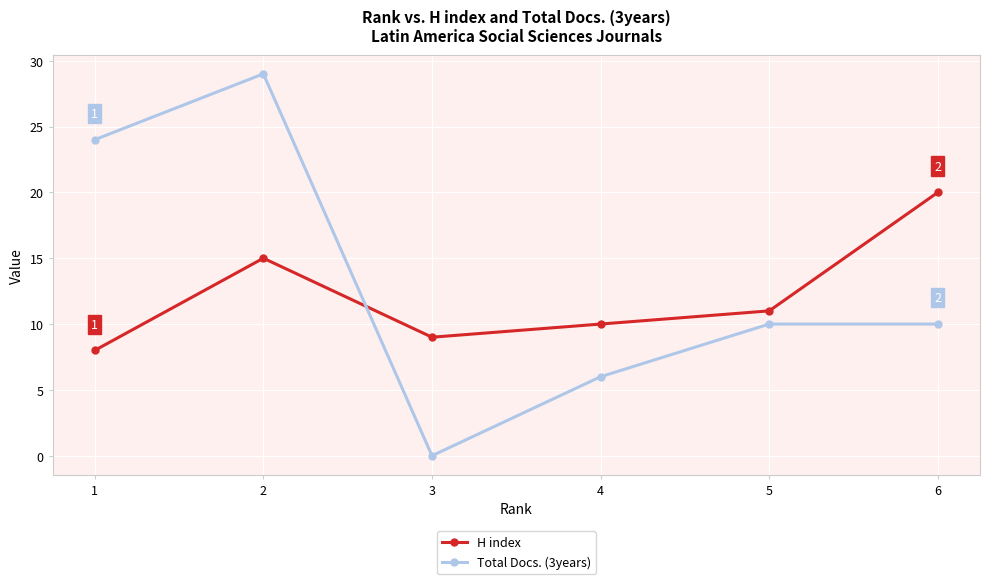

At which label does Total Docs. (3years) reach its minimum?

3